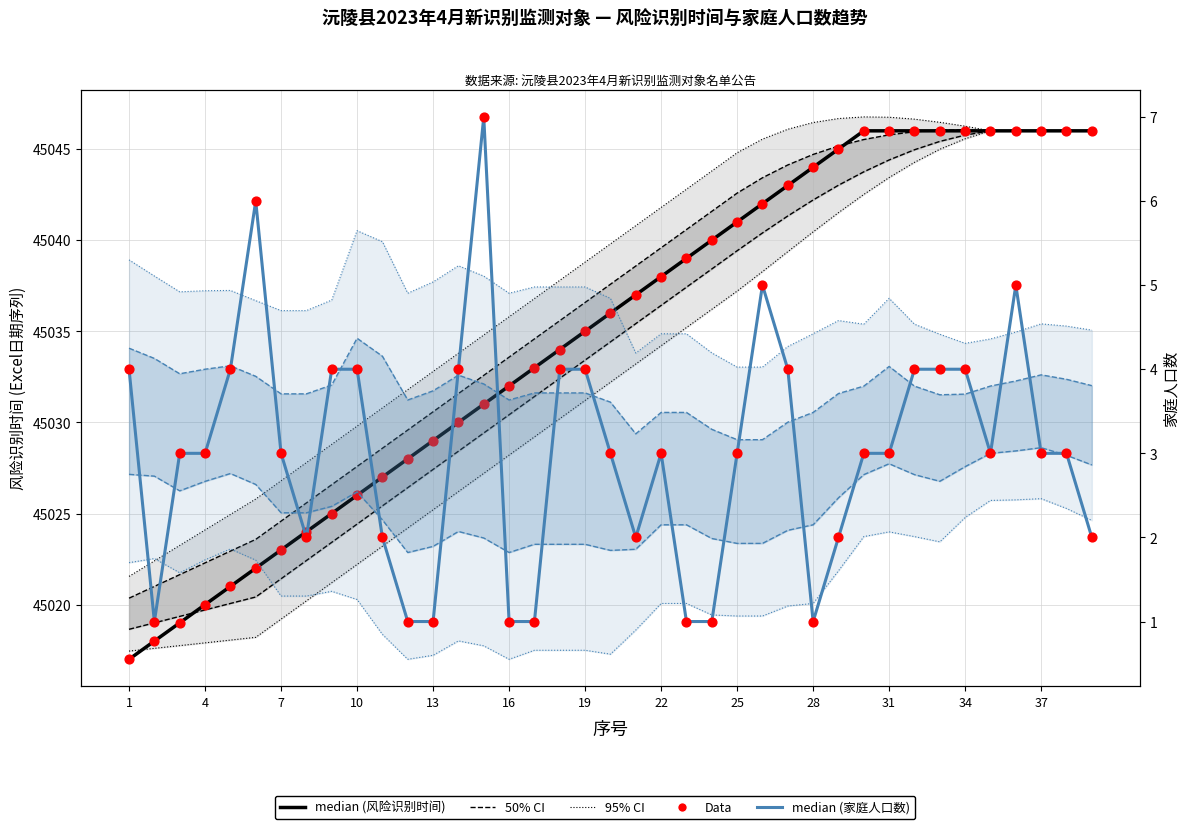

Which series has the widest spread of Y values?

风险识别时间